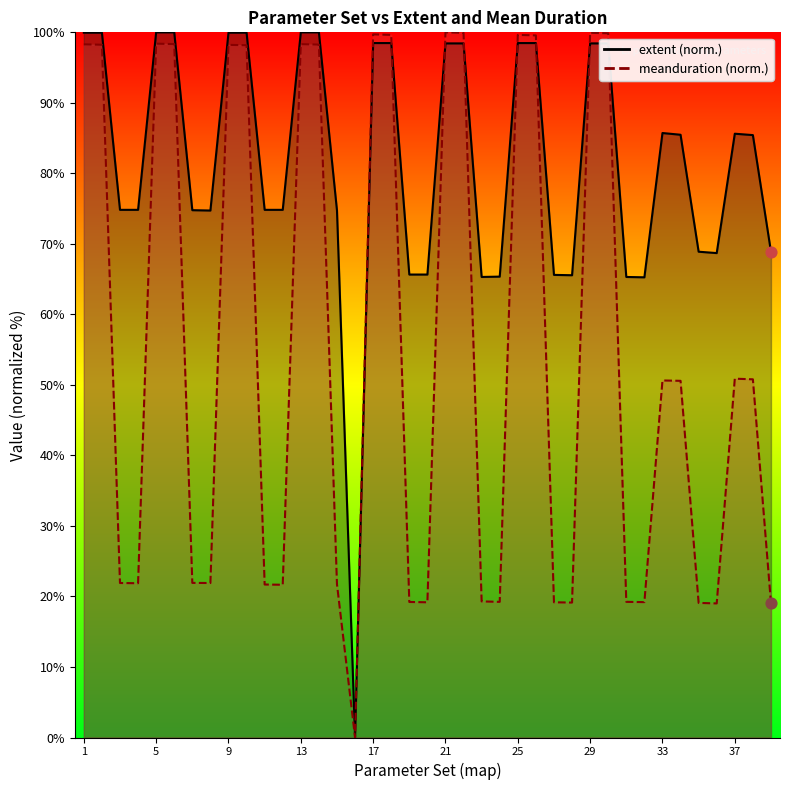

At how many categories does at least one series exceed 63?

38